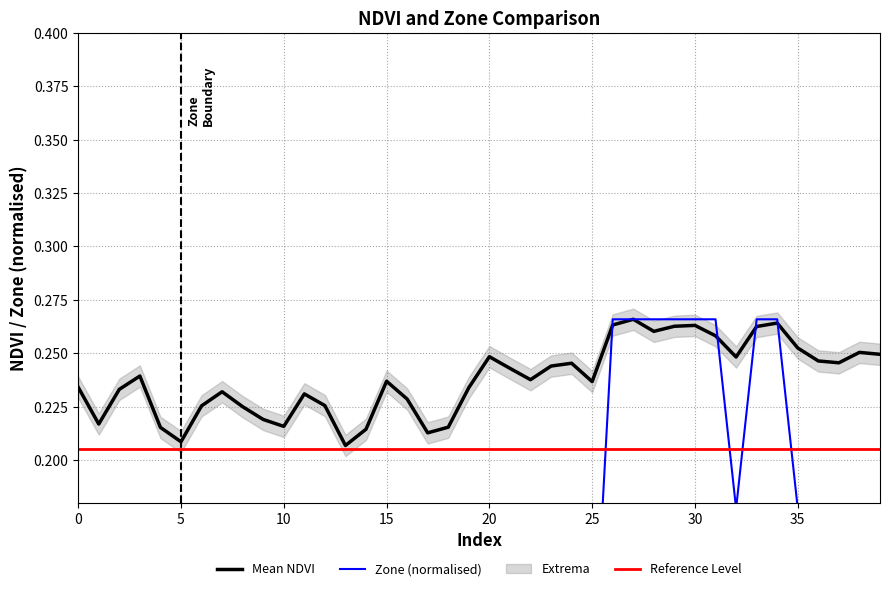

What is the maximum value for Reference Level?

0.2